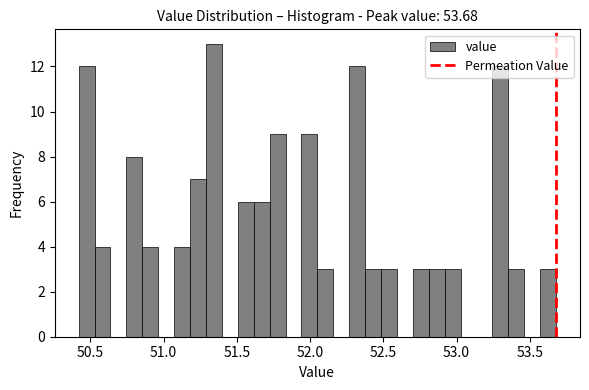

Read against the x-axis, roughly where is the centre of the tallest bar?

51.35